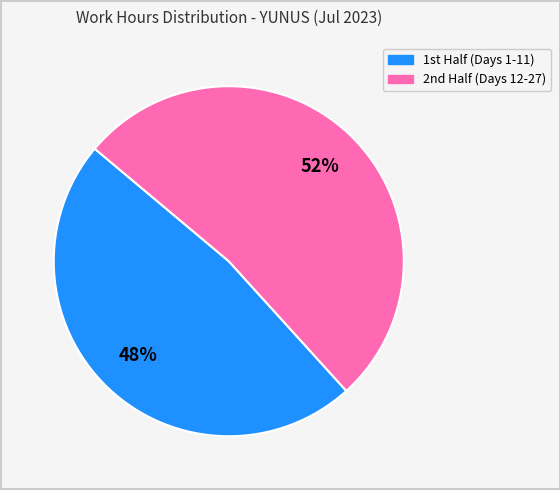

Is there any slice that represents more than half of the pie?

Yes